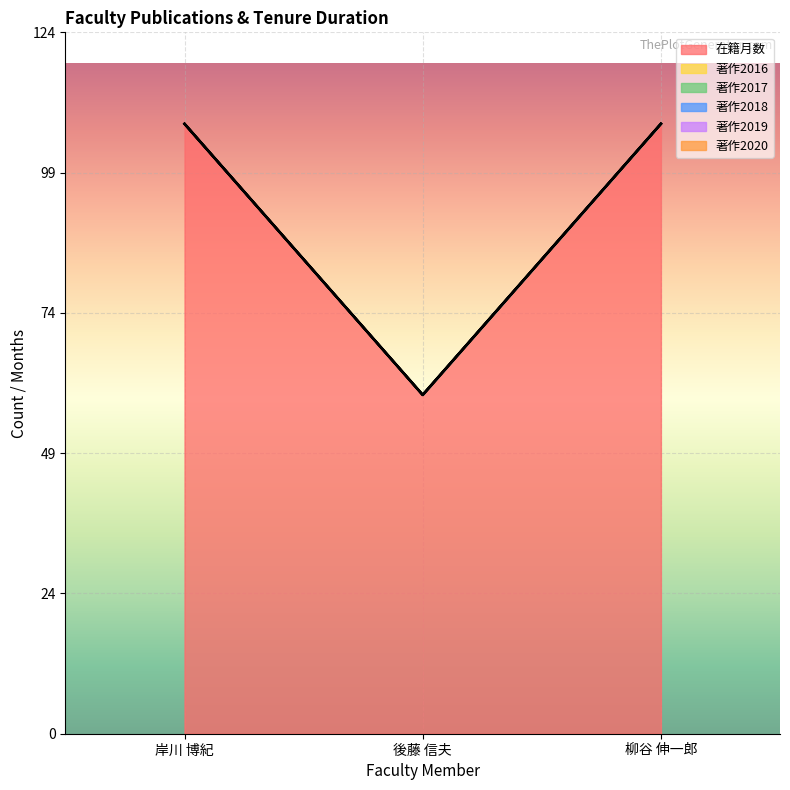

At which label is 在籍月数 closest to 84?

岸川 博紀